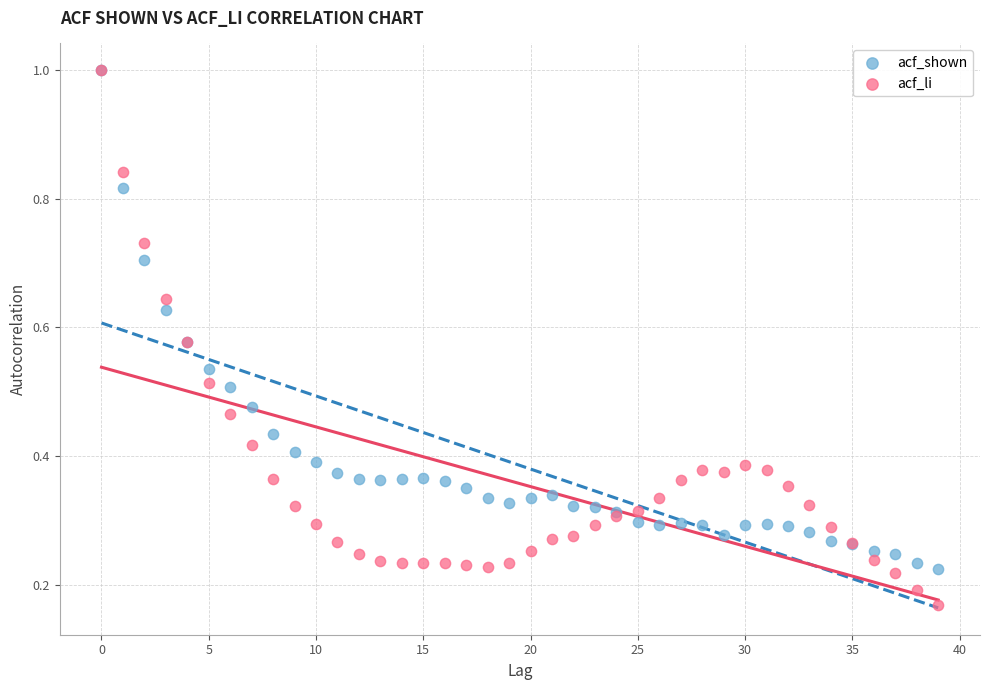

Which series has the widest spread of Y values?

acf_li